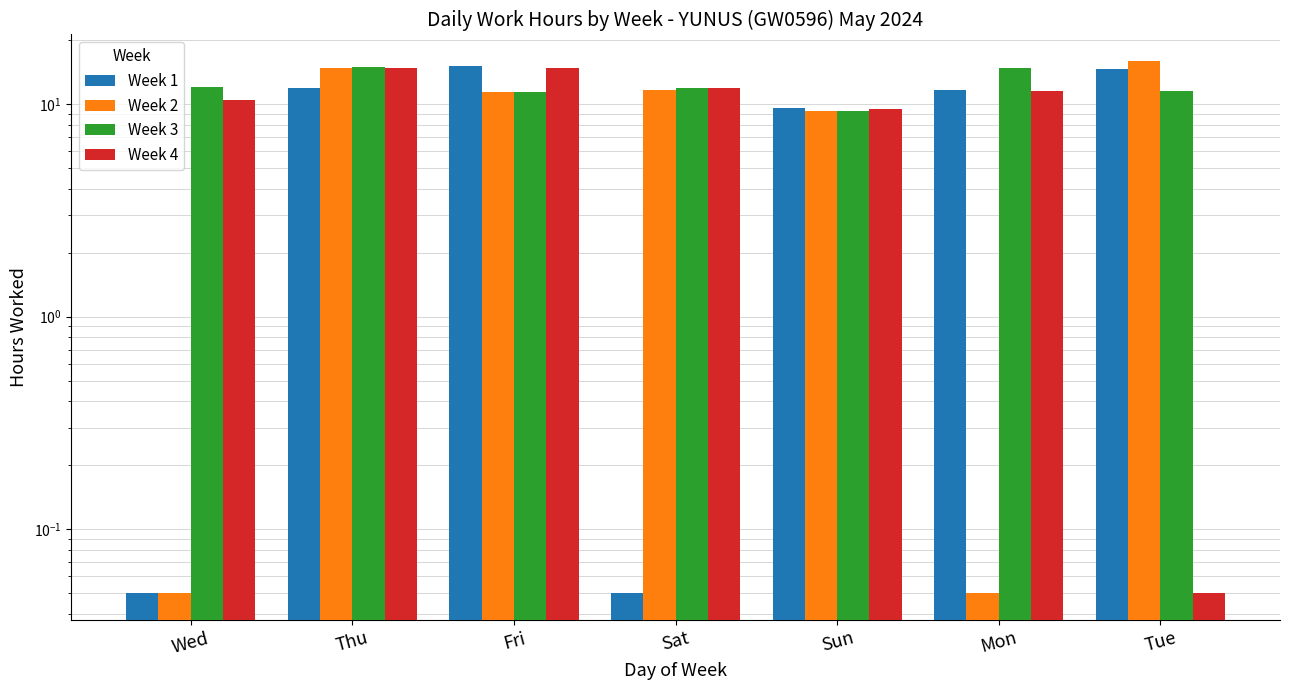

What is the difference between the second highest and second lowest values in the Week 2 series?

14.7